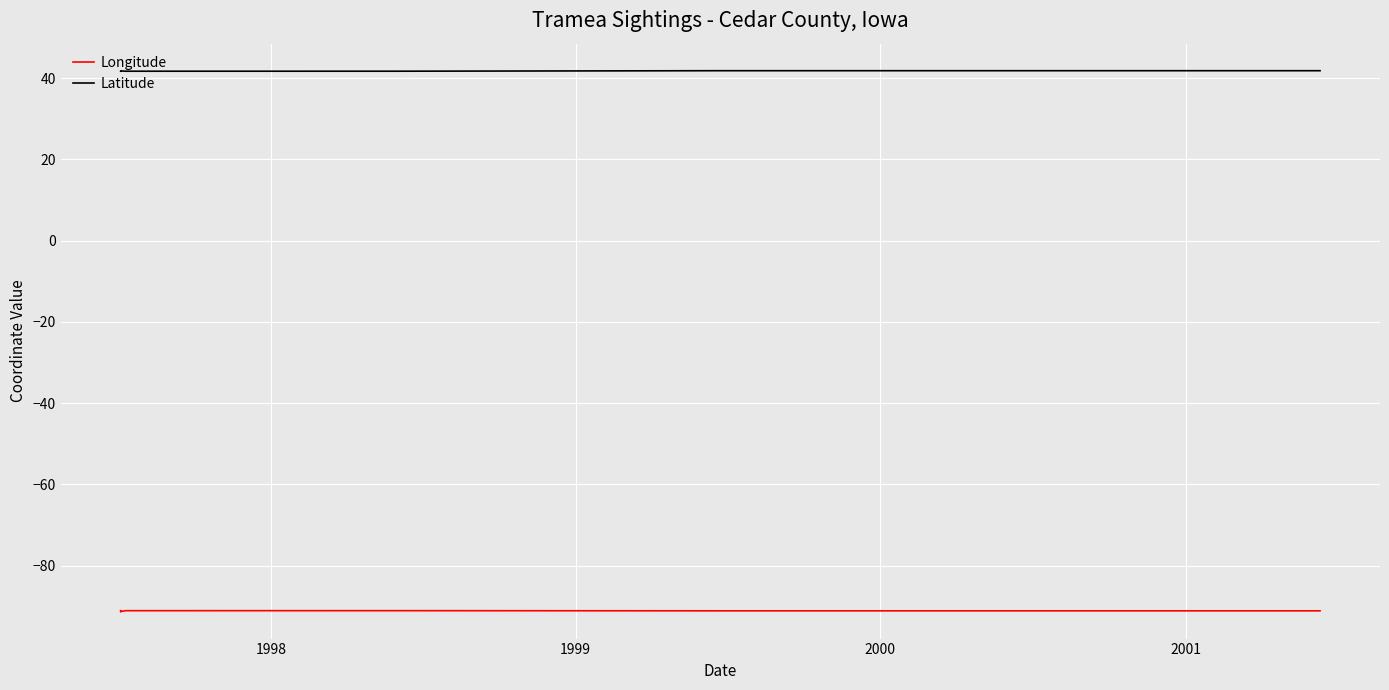

What is the difference between the maximum and second lowest values in the Latitude series?

0.1